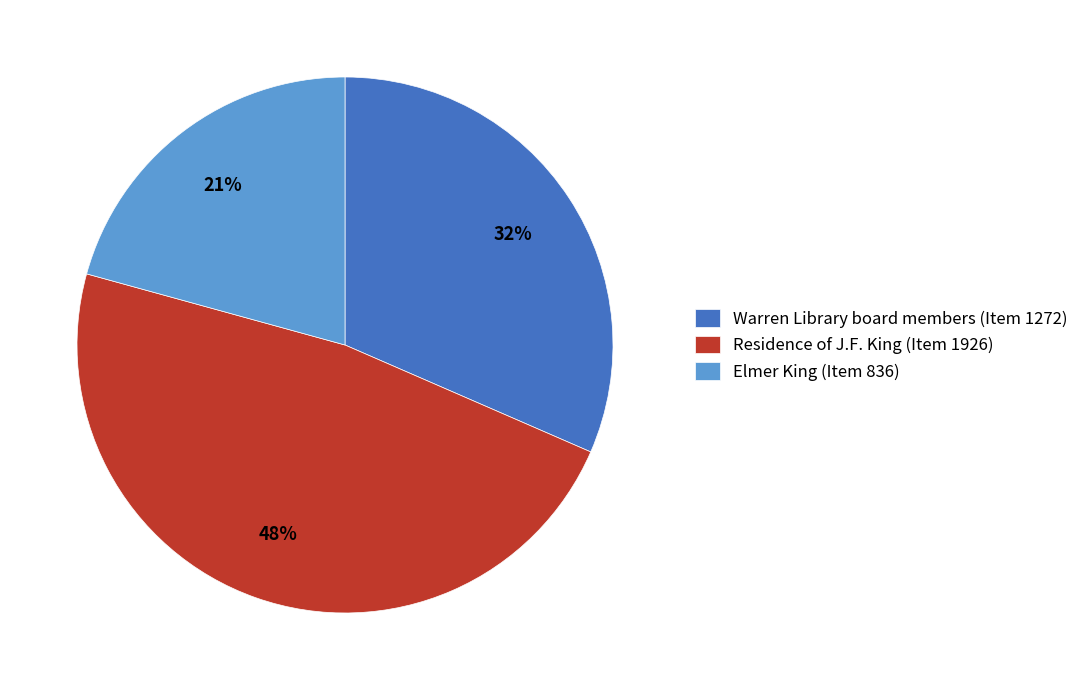

To the nearest percent, what portion does Residence of J.F. King (Item 1926) represent?

48%